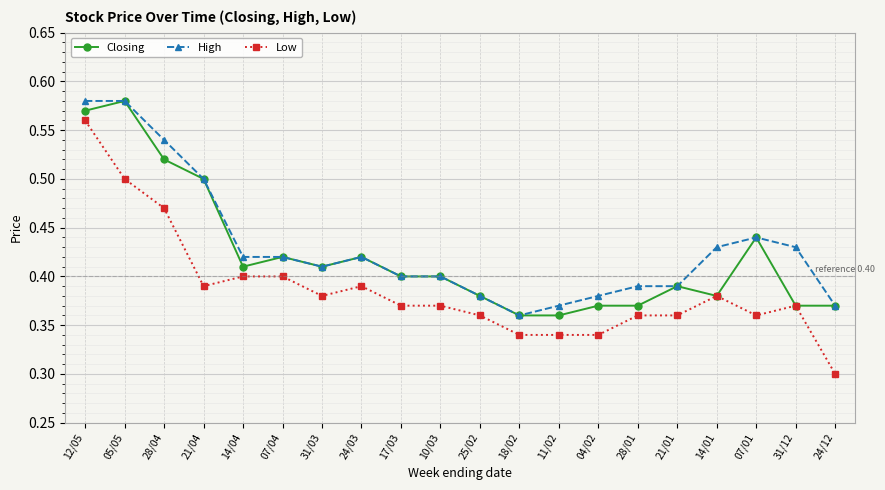

Which label corresponds to the smallest value in the chart?

24/12